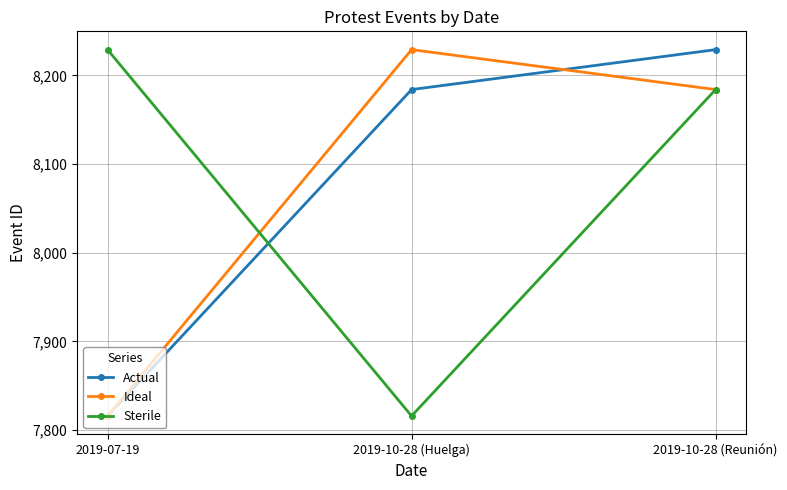

Reading right to left, transcribe all the data shown in this chart.

Actual: 8229	8184	7816
Ideal: 8184	8229	7816
Sterile: 8184	7816	8229